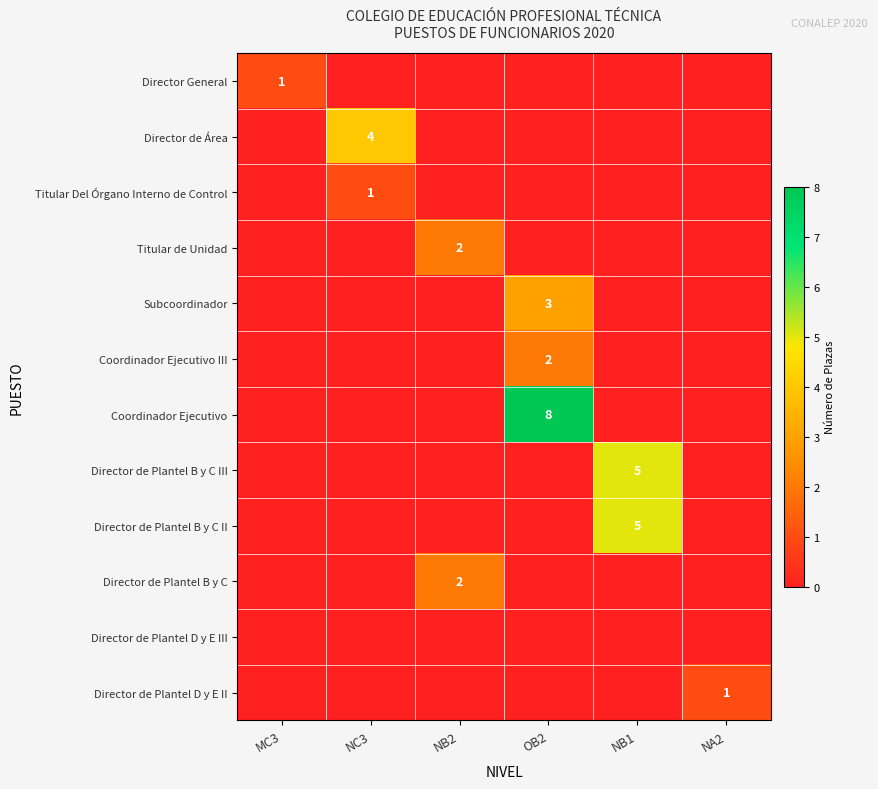

The Coordinador Ejecutivo series shows 11 at OB2. True or false?

False